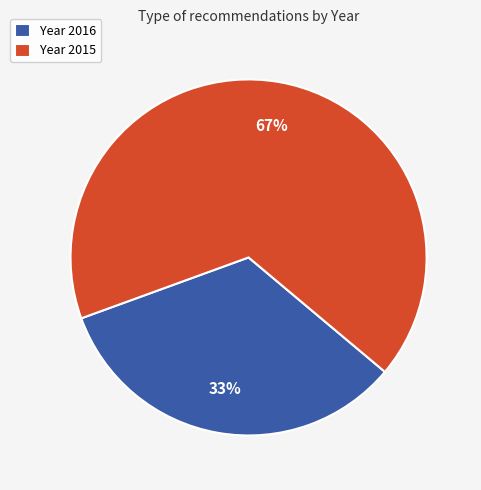

What is the largest slice in the pie chart?

Year 2015